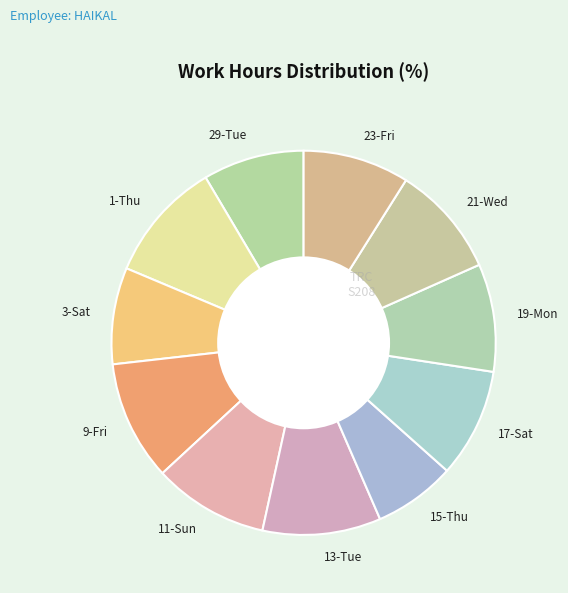

Which slice is the smallest?

15-Thu